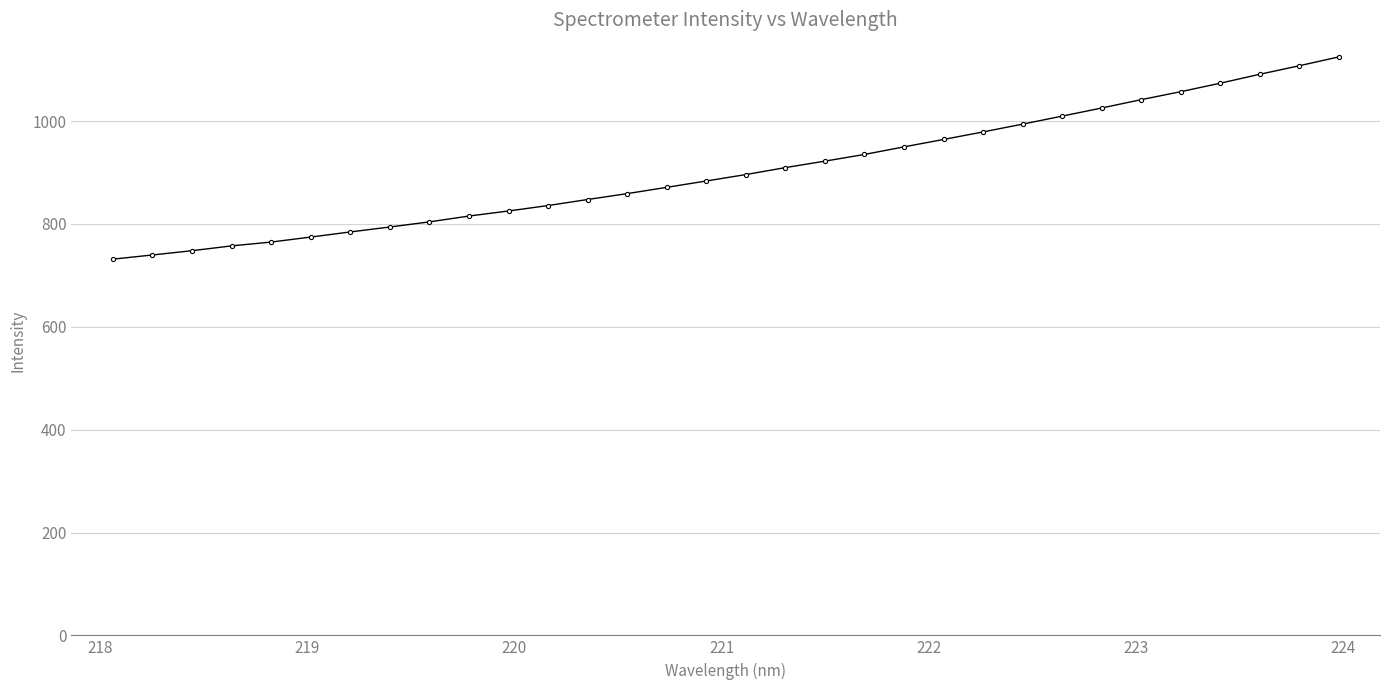

Does the chart display data point markers on the line(s)?

Yes